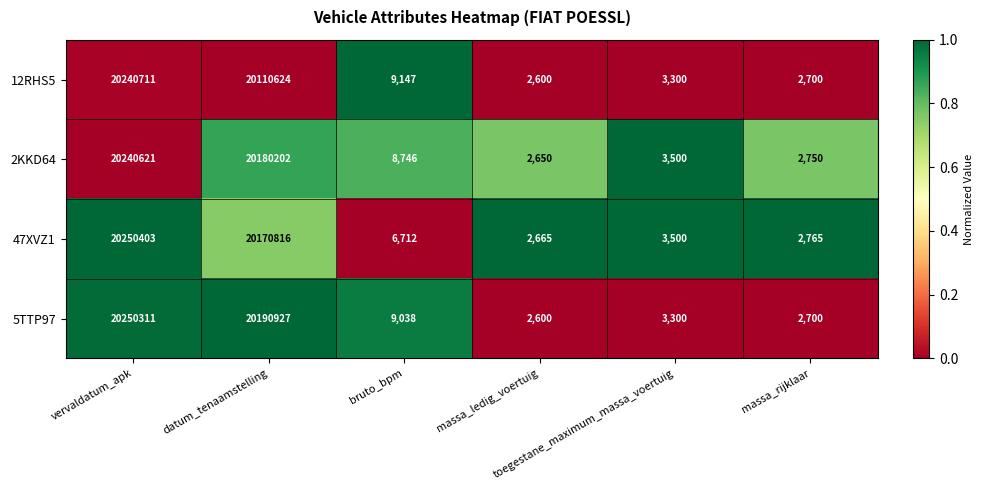

What is the minimum value shown in the chart?

2600